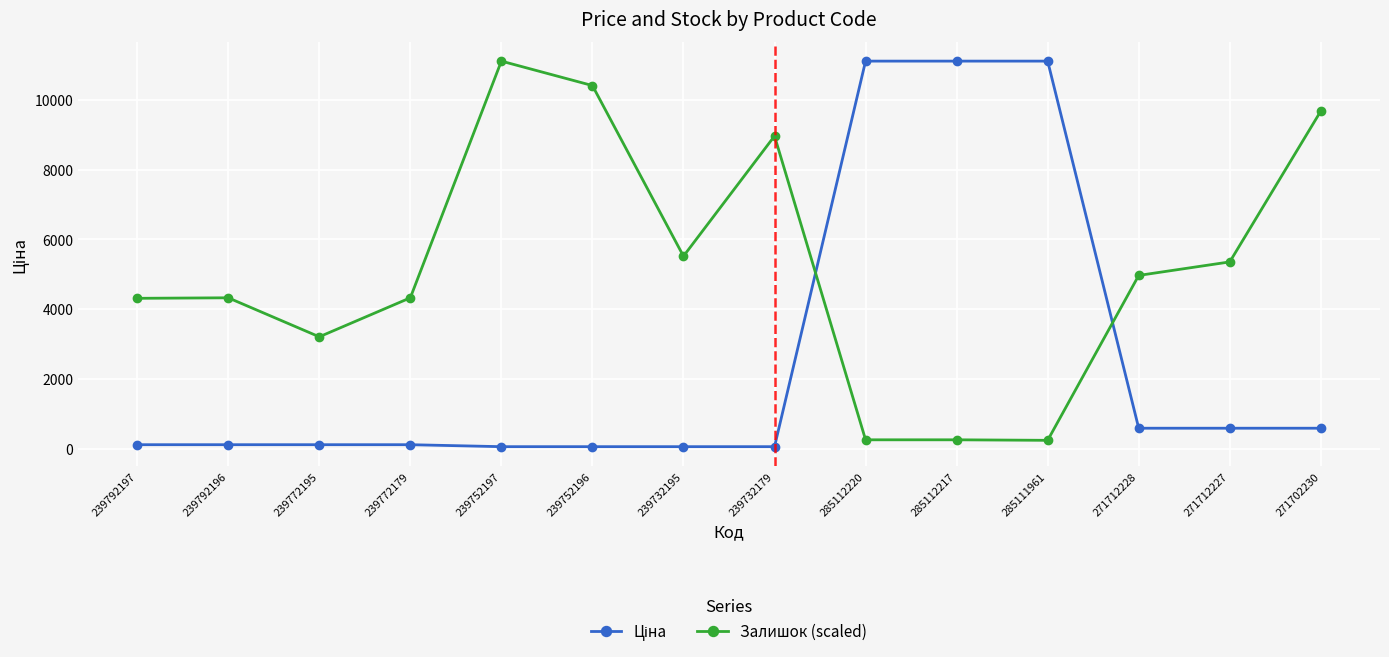

What is the difference between the highest and lowest values at 285111961?

10874.9